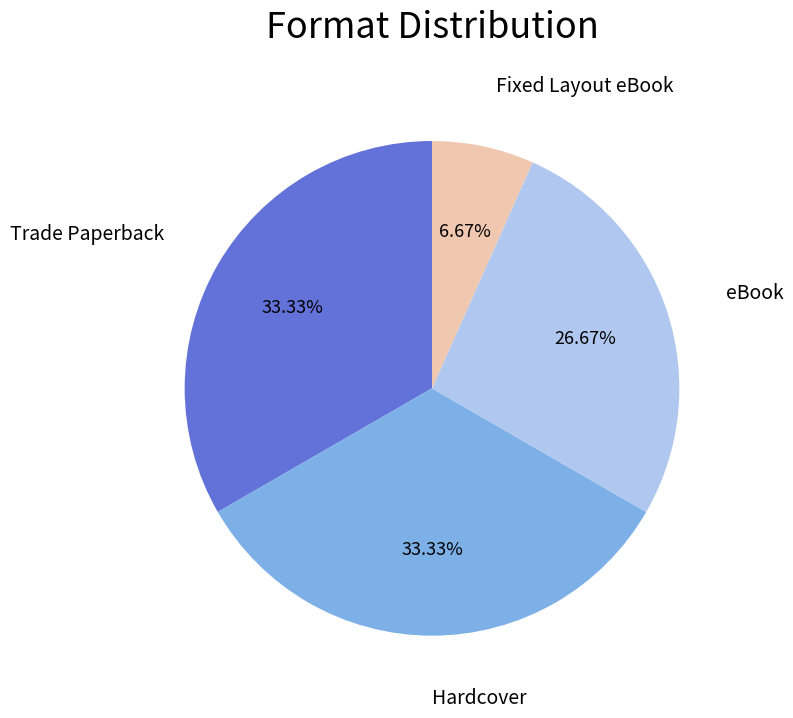

Is there a majority slice in this chart?

No